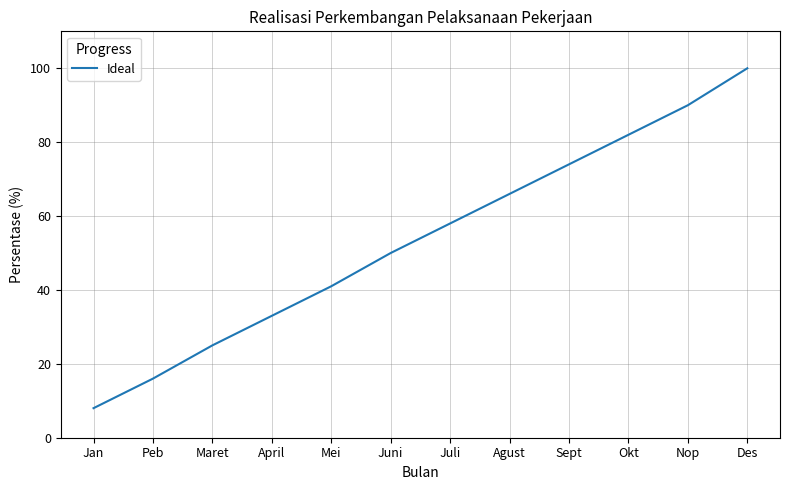

Reading left to right, what are all the values shown in this chart?

Jan=8	Peb=16	Maret=25	April=33	Mei=41	Juni=50	Juli=58	Agust=66	Sept=74	Okt=82	Nop=90	Des=100